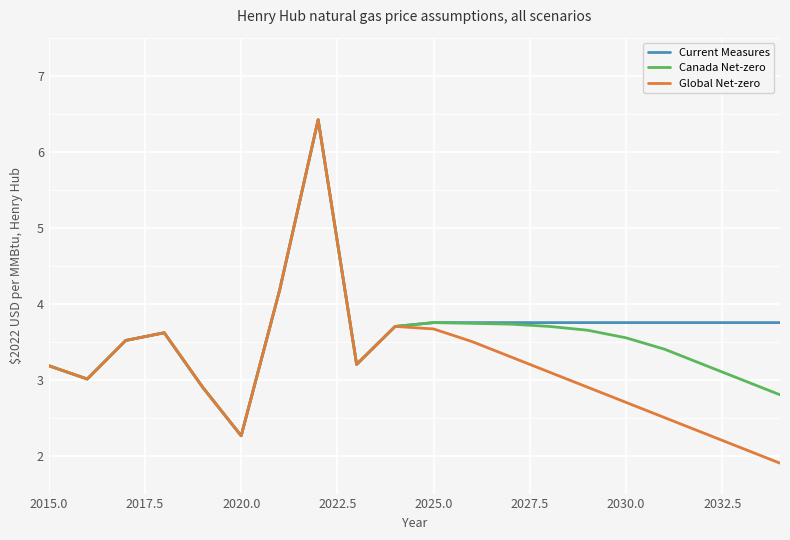

Which series has the widest spread of values?

Global Net-zero